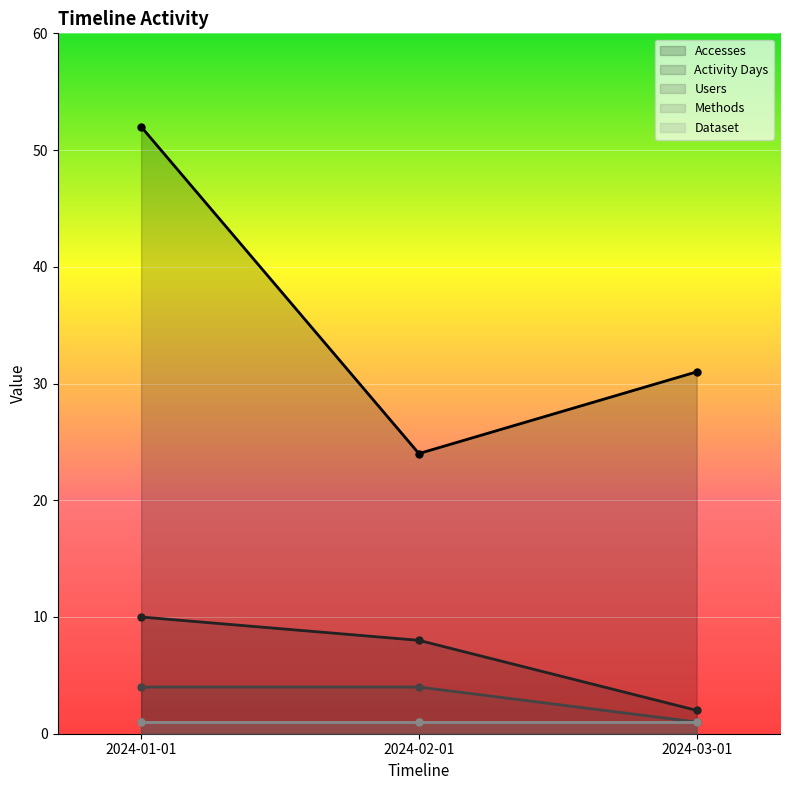

What is the value of the Accesses point at the 3rd from the left?

31